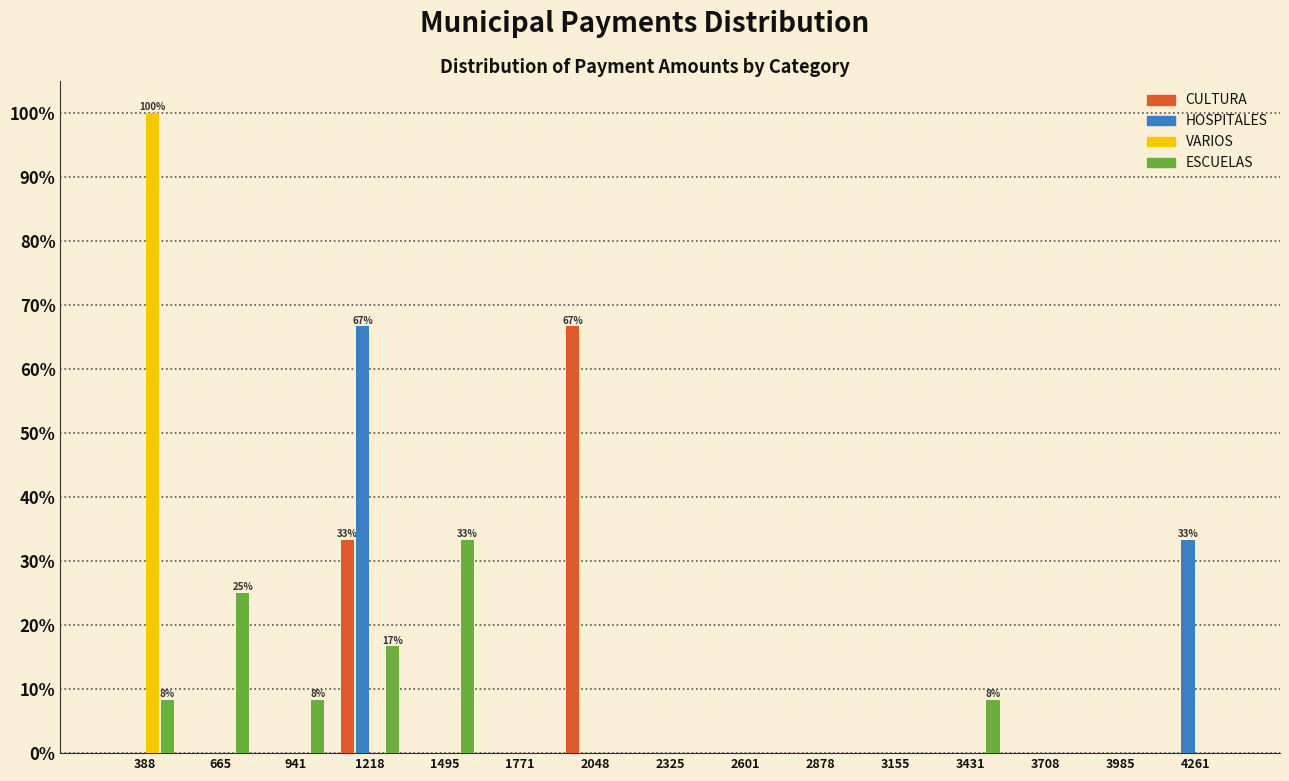

In the VARIOS series, which range on the x-axis has the tallest bar?

250 to 550